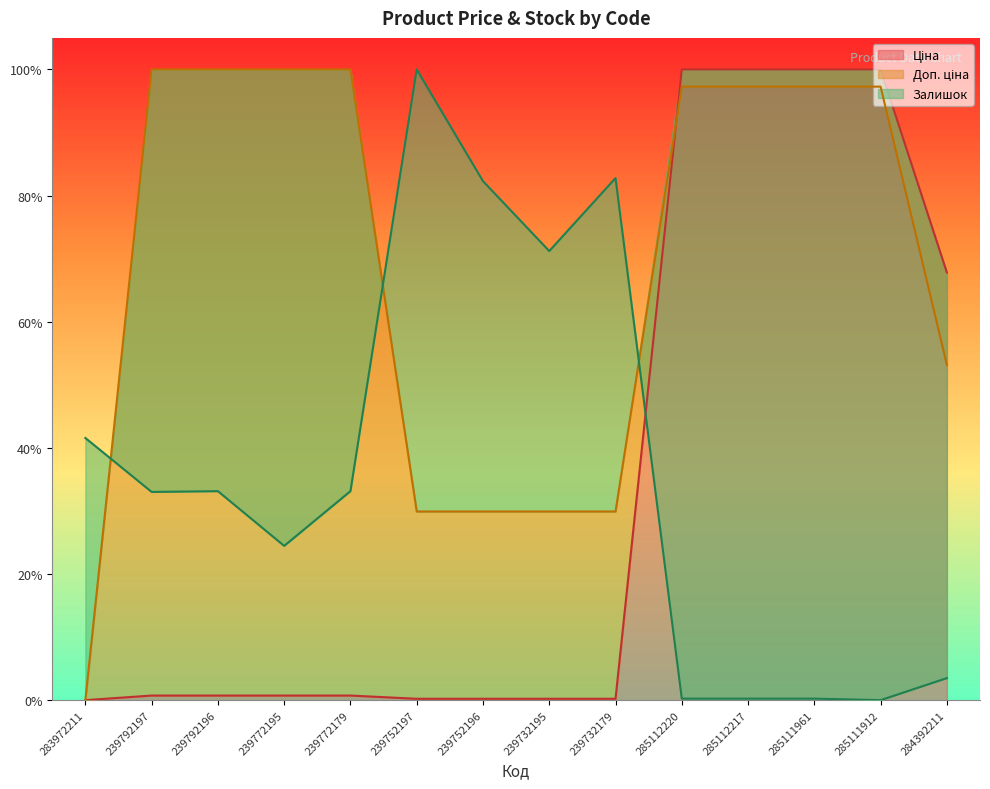

Where is the first local minimum for Залишок?

239792197